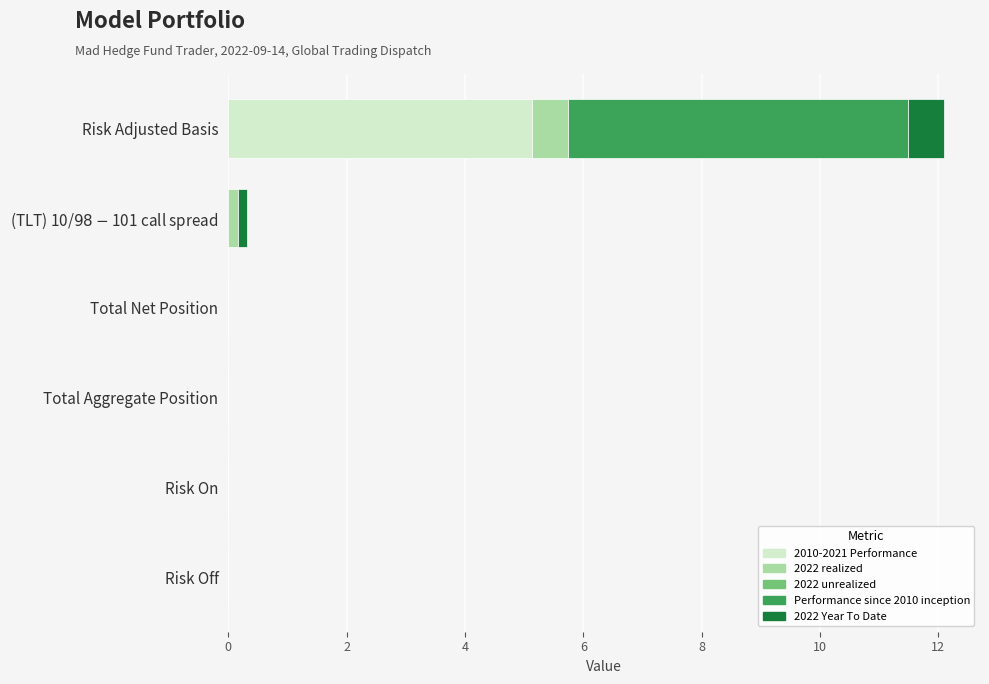

How many categories are shown in the chart?

6